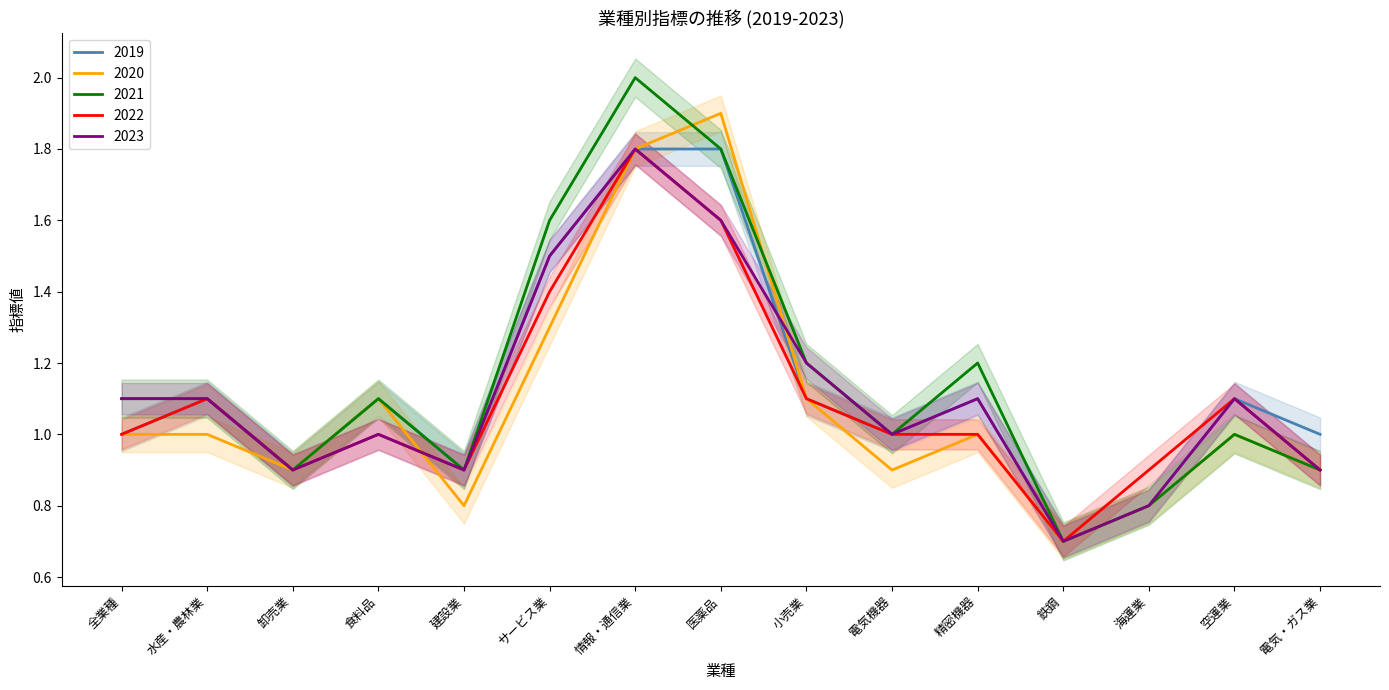

At which label does 2023 reach its minimum?

鉄鋼